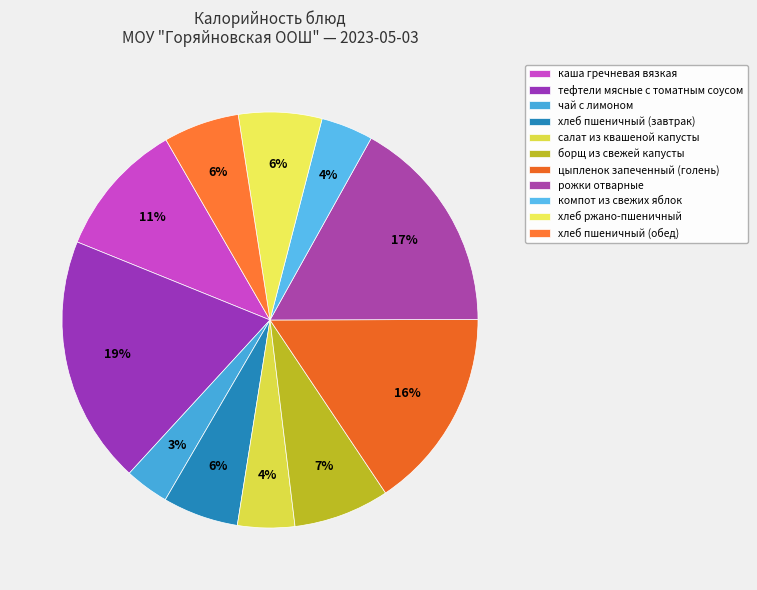

Combined, do компот из свежих яблок and чай с лимоном account for over 50%?

No